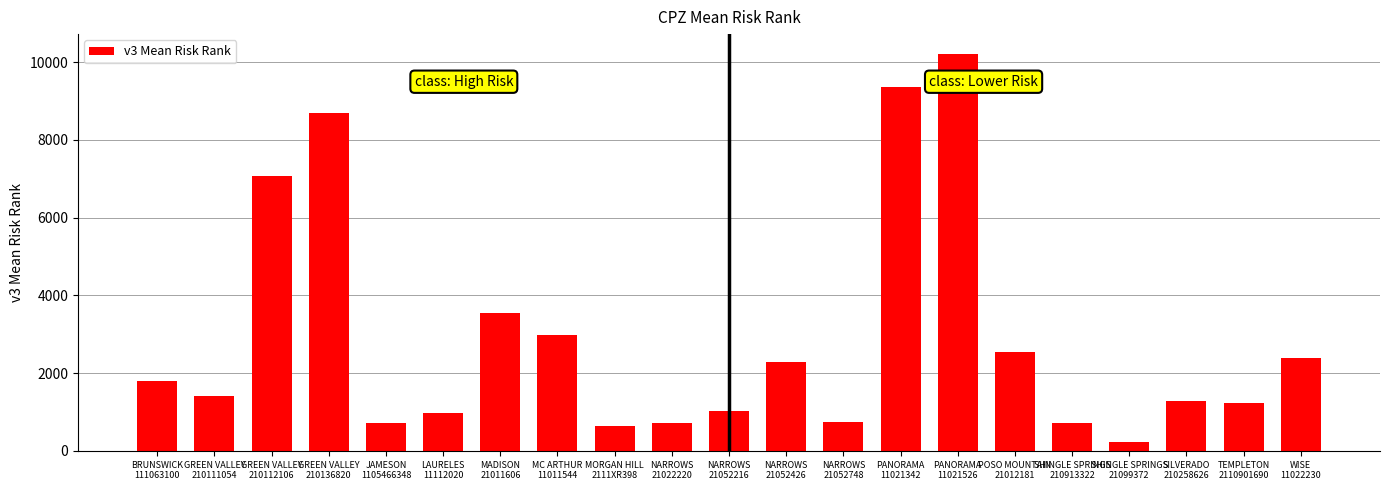

How many distinct data groups are displayed?

1